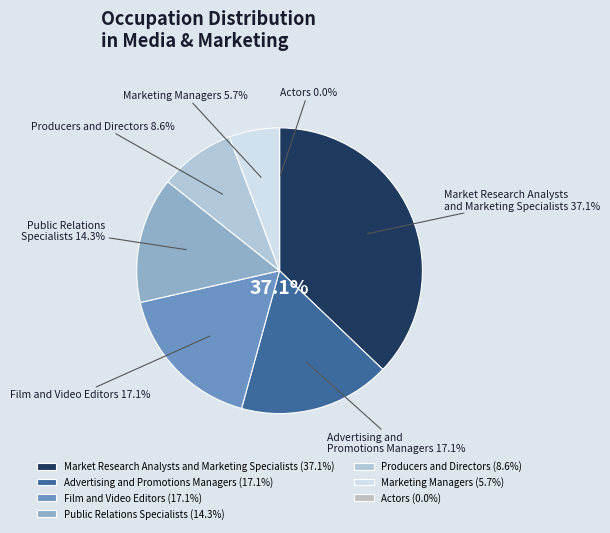

How much of the chart is everything except Film and Video Editors?

82.9%